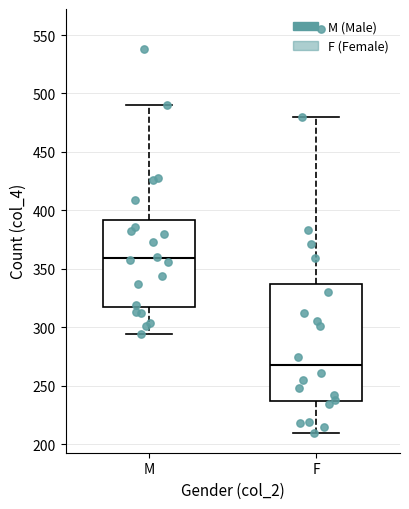

Which box is the tallest, from its lower edge to its upper edge?

F